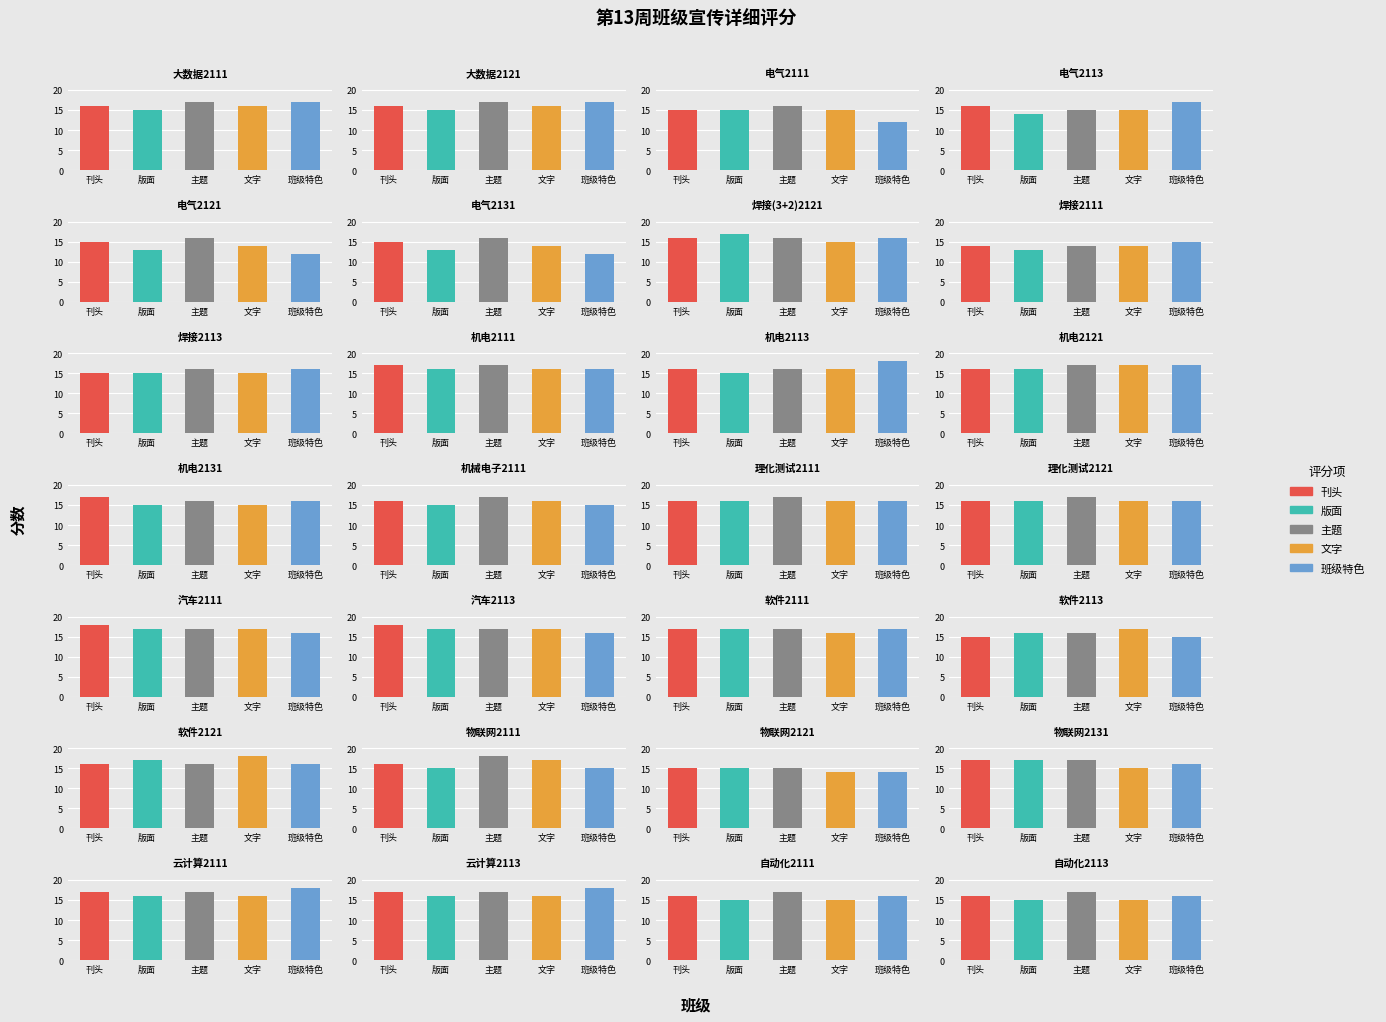

List the series in order of their peak value, highest first.

刊头, 主题, 文字, 班级特色, 版面